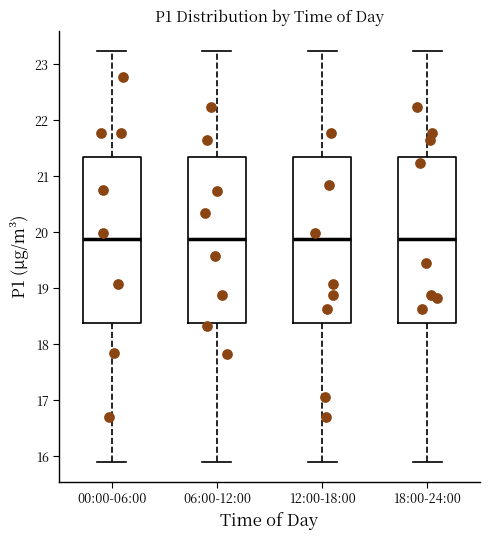

Reading left to right, read every box against the y-axis: the position of its median line, the range the box covers, and the ends of its whiskers. The values are not printed on the chart, so give them approximately, as read against the axis.

00:00-06:00: median 19.9, box 18.4 to 21.3, whiskers 15.9 to 23.2
06:00-12:00: median 19.9, box 18.4 to 21.3, whiskers 15.9 to 23.2
12:00-18:00: median 19.9, box 18.4 to 21.3, whiskers 15.9 to 23.2
18:00-24:00: median 19.9, box 18.4 to 21.3, whiskers 15.9 to 23.2